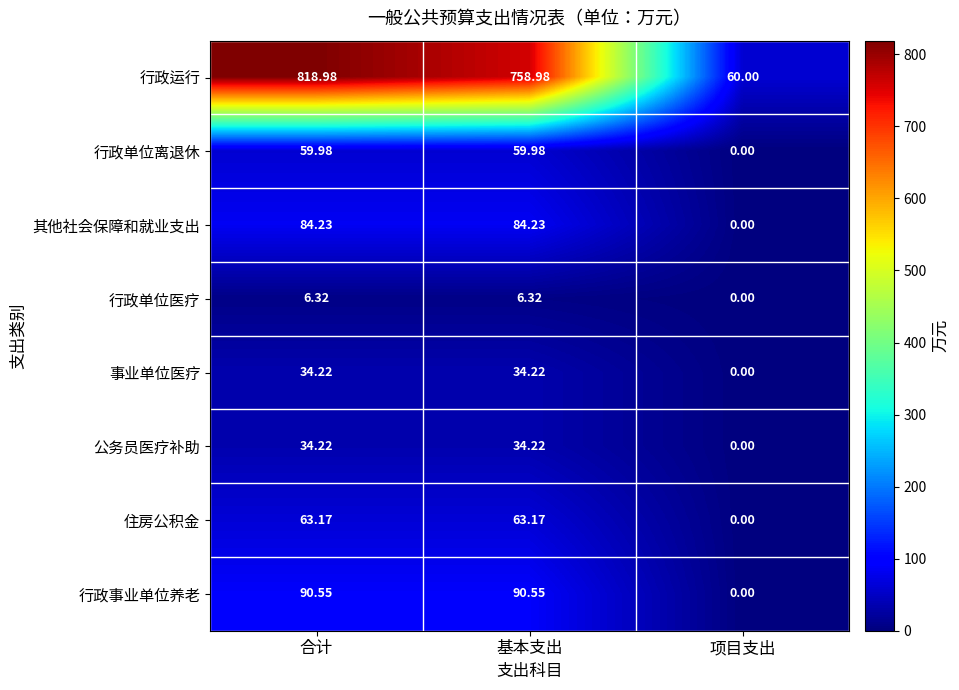

Where is 行政单位医疗 nearest to the value 3?

项目支出